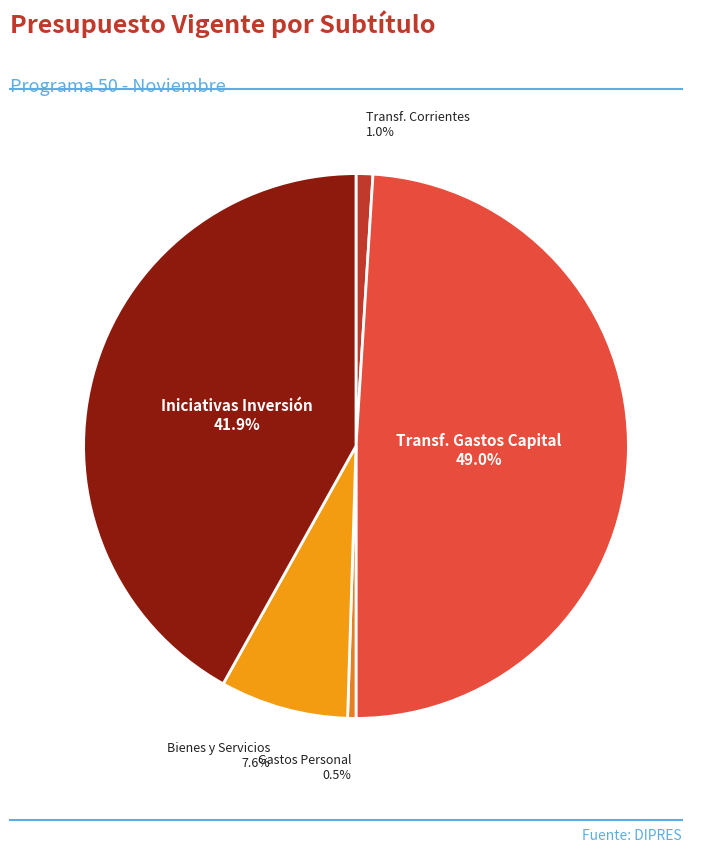

Count the number of slices in the pie.

5